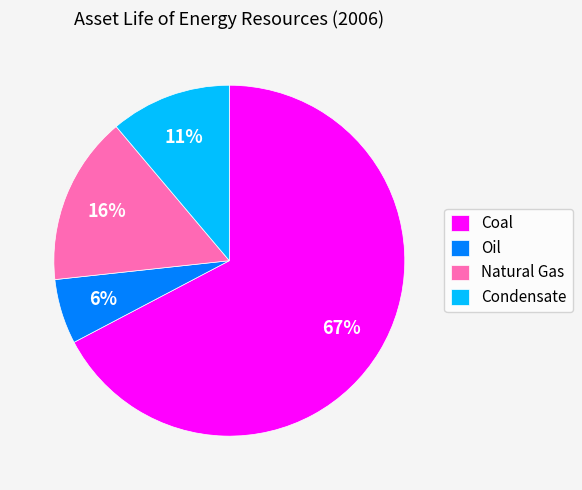

Does any single category account for the majority?

Yes